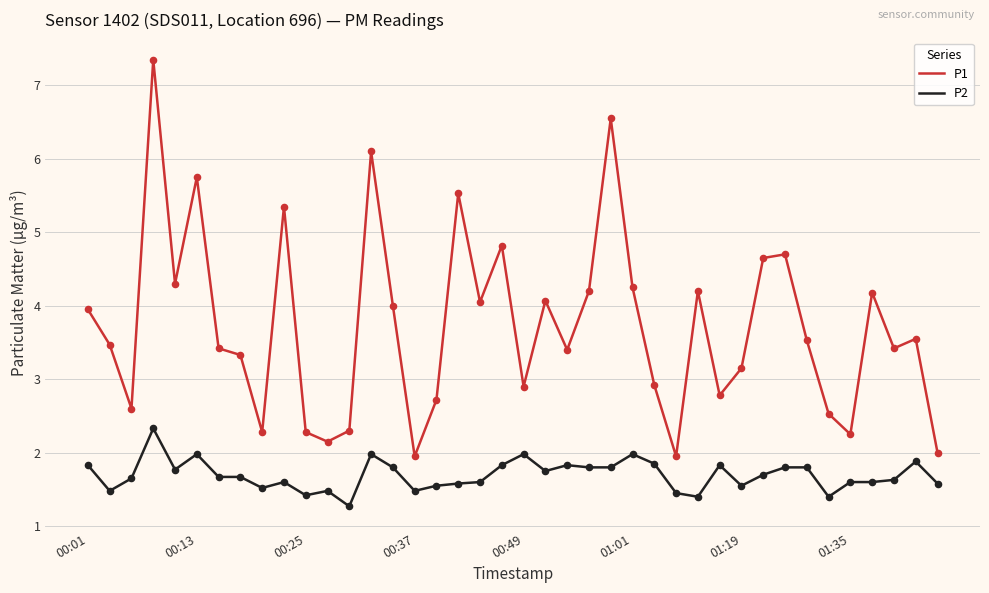

Which series has the largest total across all categories?

P1